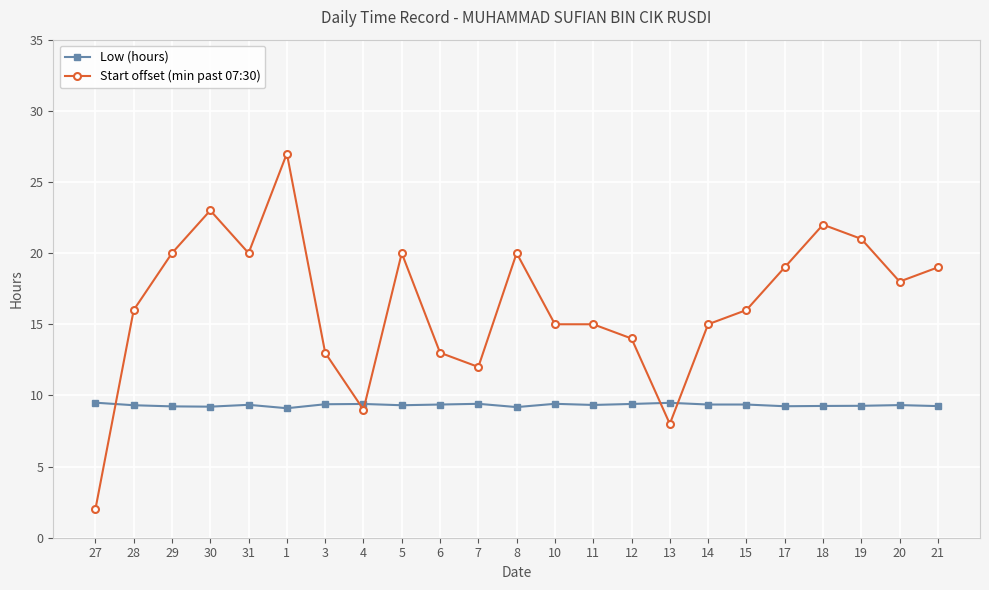

True or false: Start offset (min past 07:30) has more than 2 interior local peaks.

True